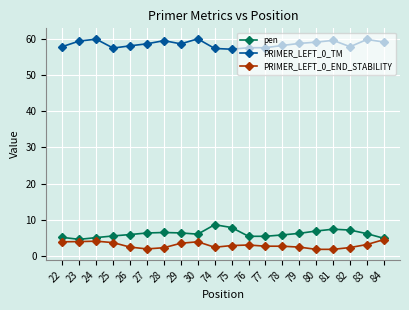

Is the value of PRIMER_LEFT_0_TM at 77 greater than the value of pen at 76?

Yes